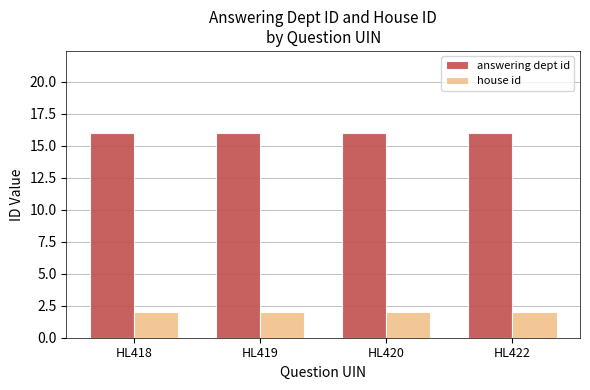

Read the answering dept id value at HL419.

16